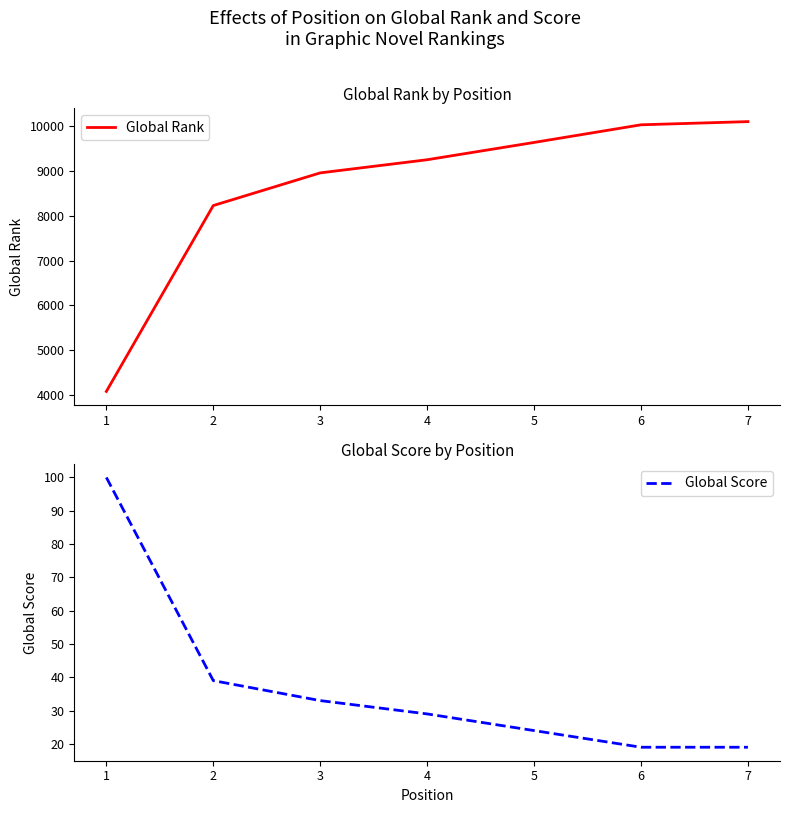

Count the number of categories in the chart.

7